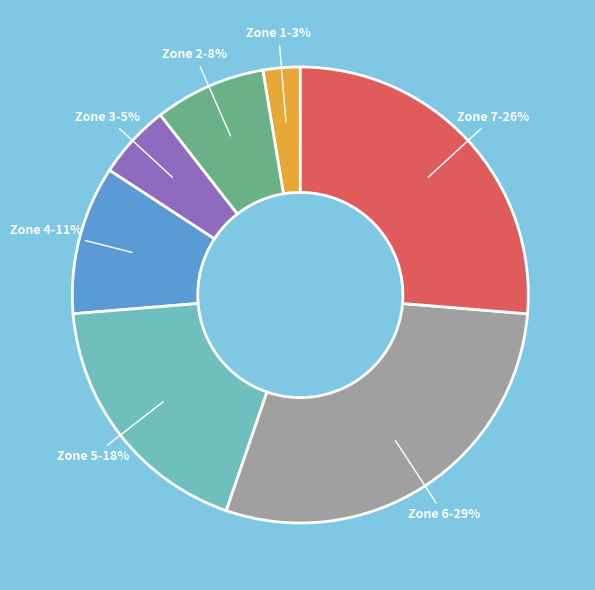

How many slices are in this pie chart?

7